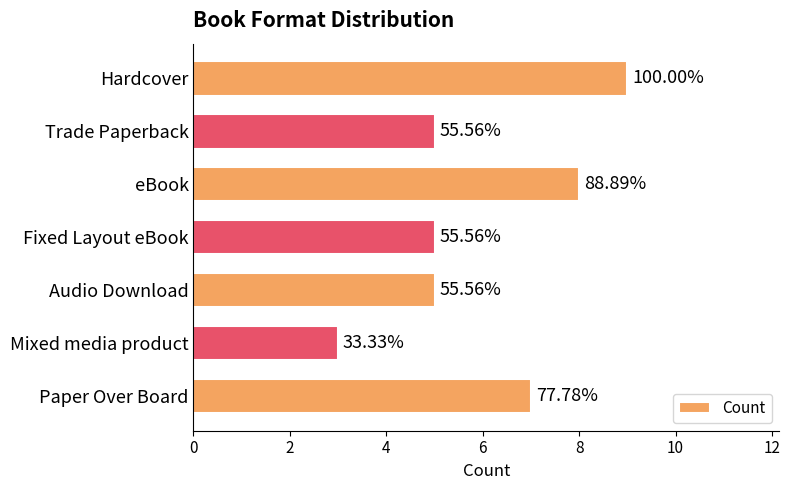

Does the chart contain any negative values?

No